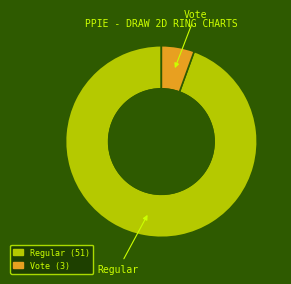

Which has a higher value, Regular or Vote?

Regular